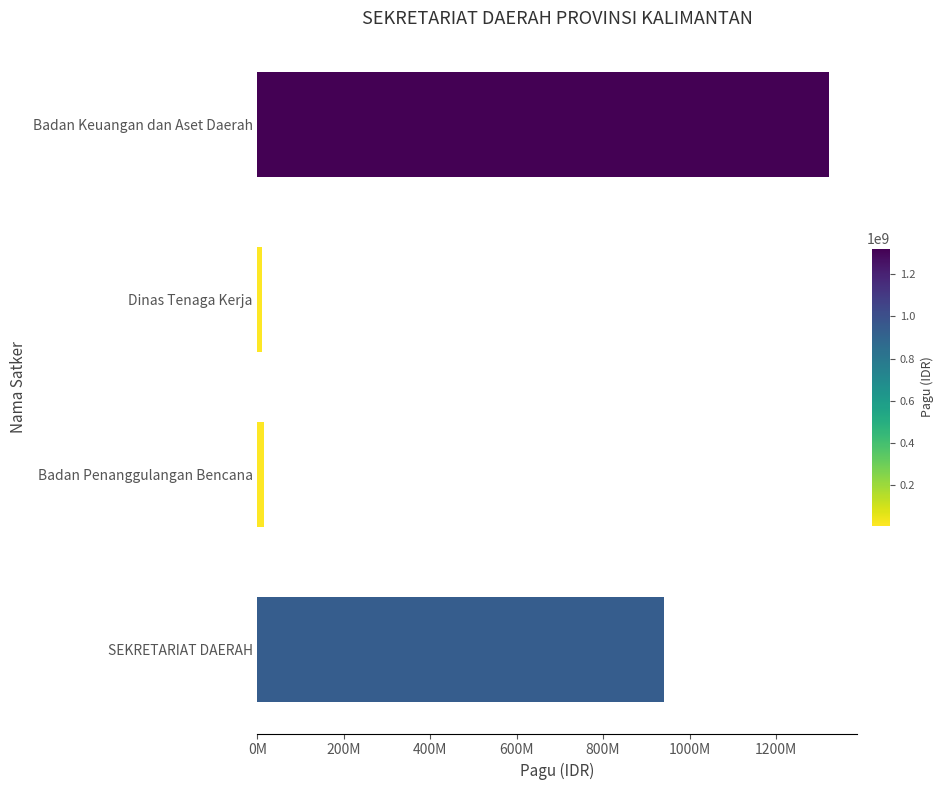

What is the greatest value displayed?

1321794126